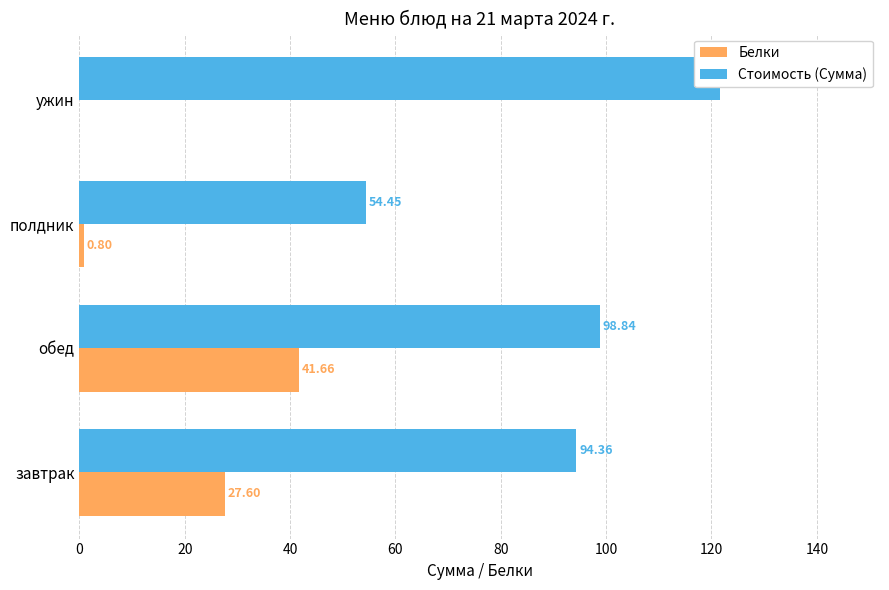

List the series in order of their overall mean, highest first.

Стоимость (Сумма), Белки